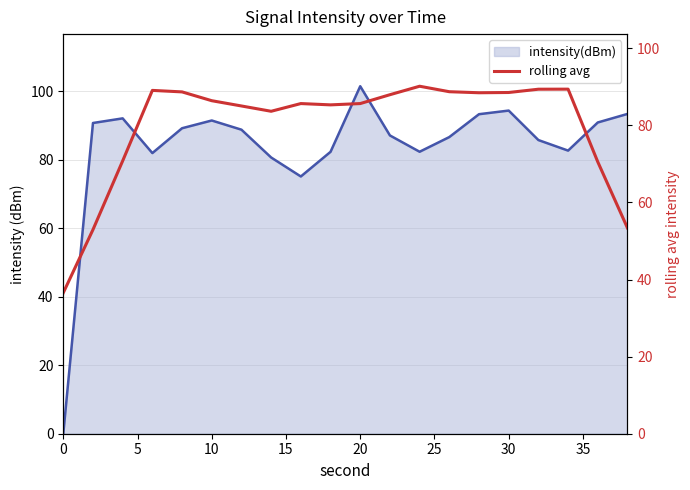

True or false: the data has more than 1 interior local peaks.

True